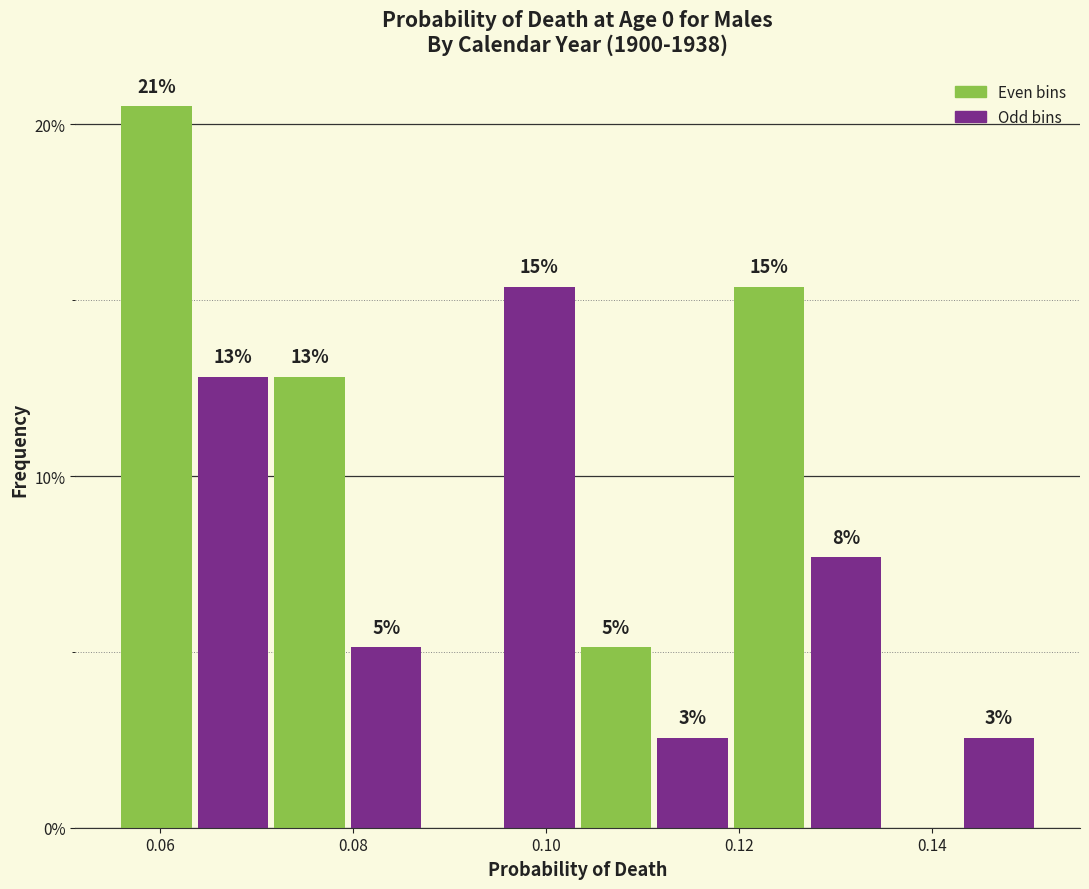

Read against the x-axis, roughly where is the centre of the tallest bar?

0.060